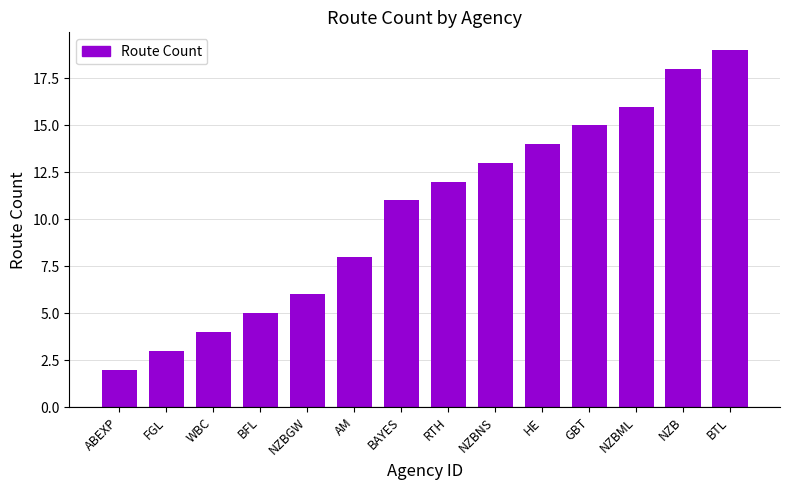

What is the label of the 11th bar from the right?

BFL